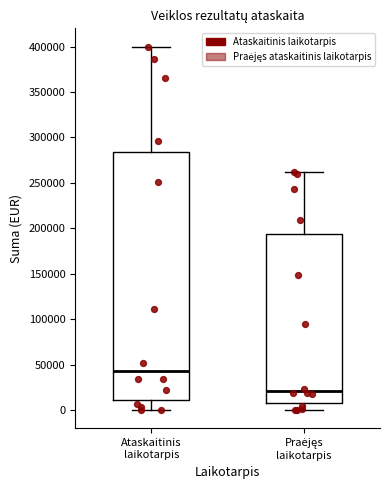

Which box is the tallest, from its lower edge to its upper edge?

Ataskaitinis laikotarpis